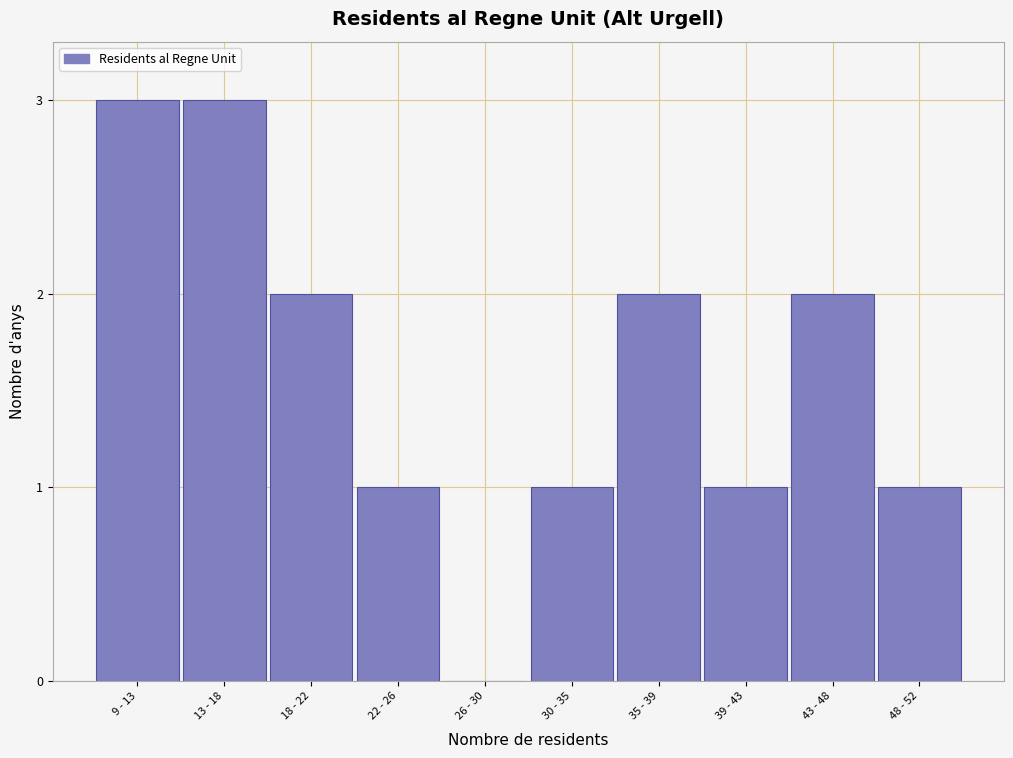

Reading left to right, what are all the values shown in this chart?

9 - 13=3	13 - 18=3	18 - 22=2	22 - 26=1	26 - 30=0	30 - 35=1	35 - 39=2	39 - 43=1	43 - 48=2	48 - 52=1